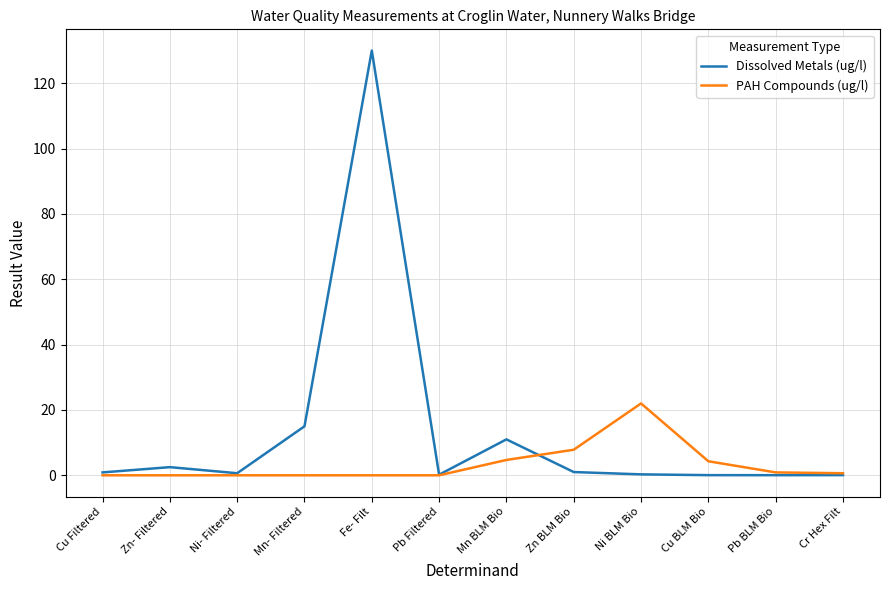

Which series has the largest total across all categories?

Dissolved Metals (ug/l)